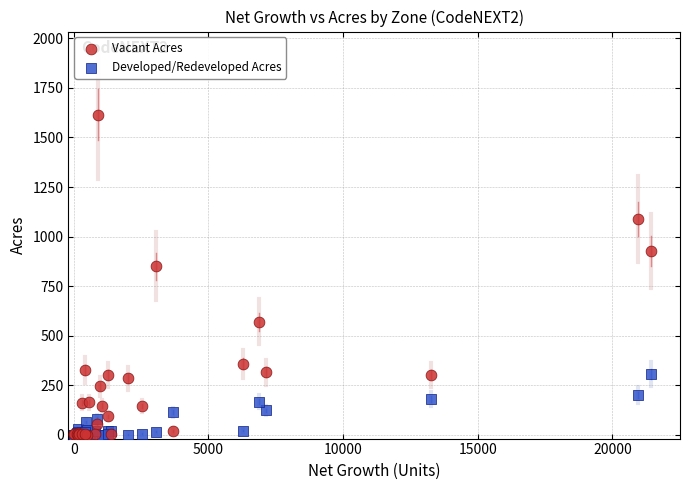

Which series has the largest Y range (max minus min)?

Vacant Acres